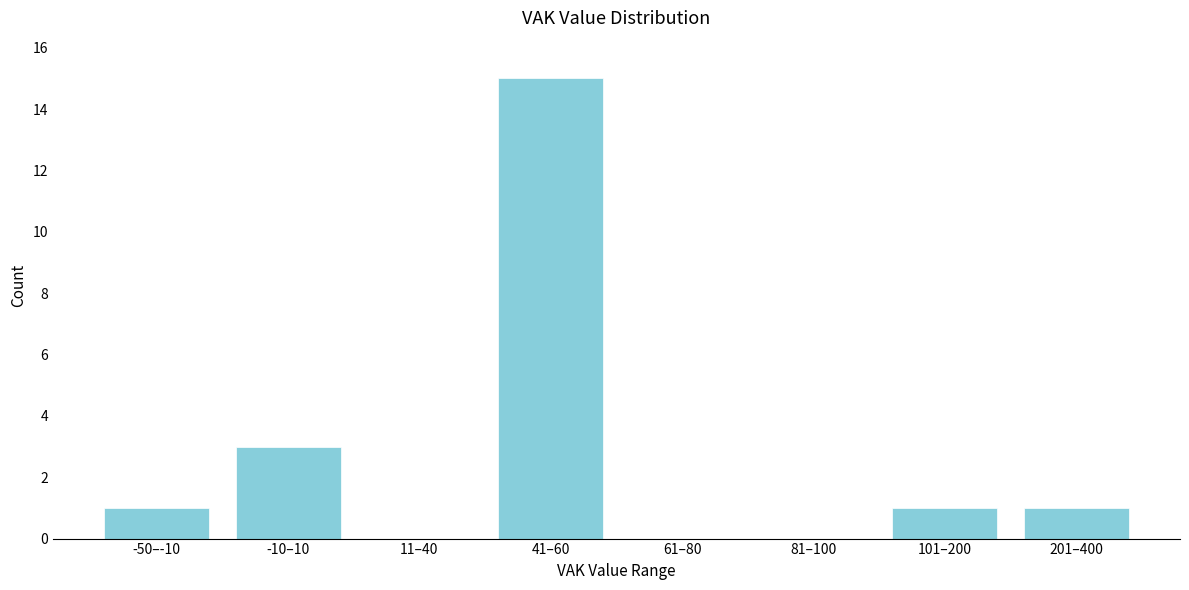

Reading left to right, transcribe all the data shown in this chart.

-50–-10=1	-10–10=3	11–40=0	41–60=15	61–80=0	81–100=0	101–200=1	201–400=1